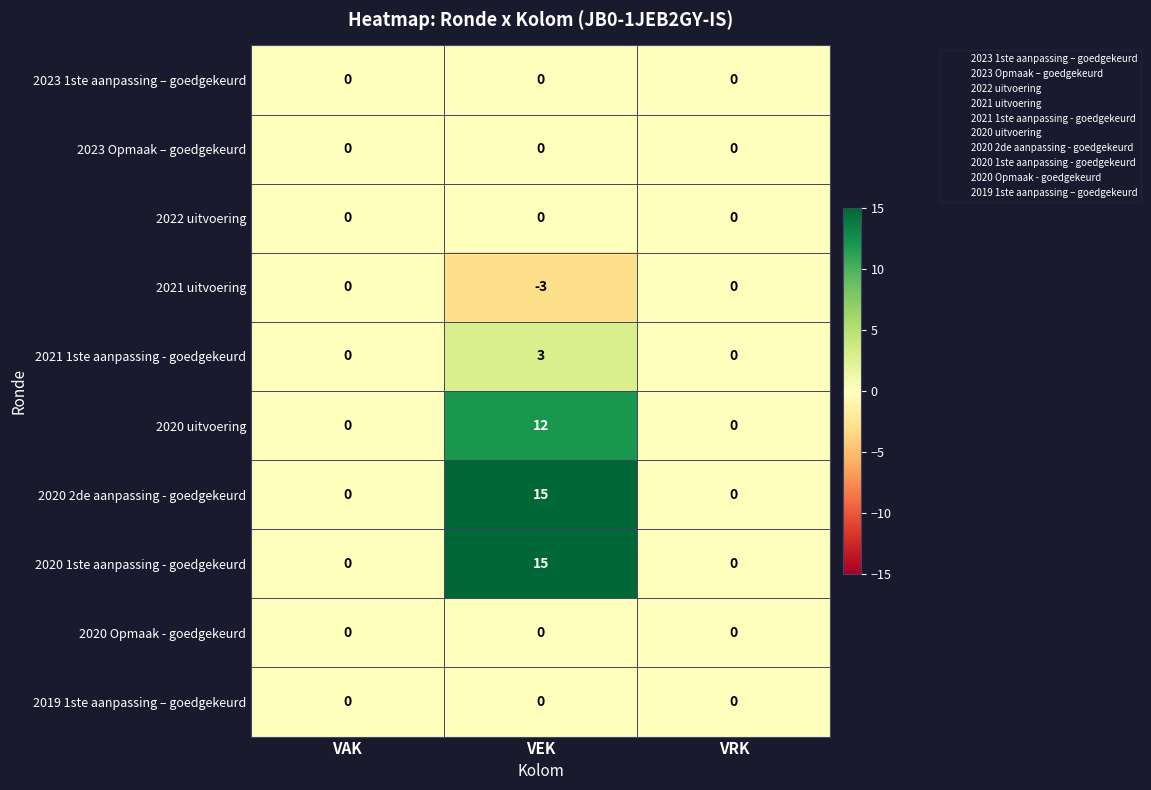

Is it true that 2021 1ste aanpassing - goedgekeurd equals 4 at VEK?

False